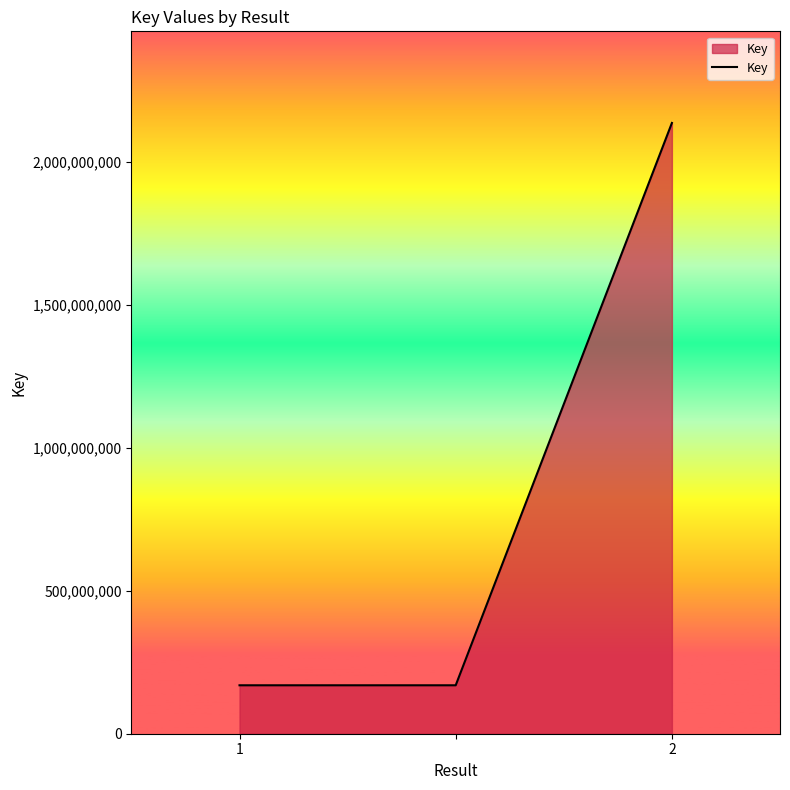

What is the difference between the maximum and minimum values?

1968136031